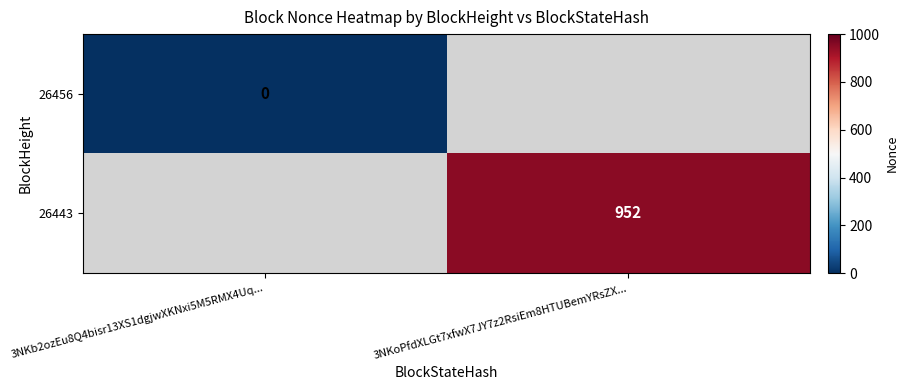

The value of 26443 at 3NKoPfdXLGt7xfwX7JY7z2RsiEm8HTUBemYRsZX... is 1575. True or false?

False